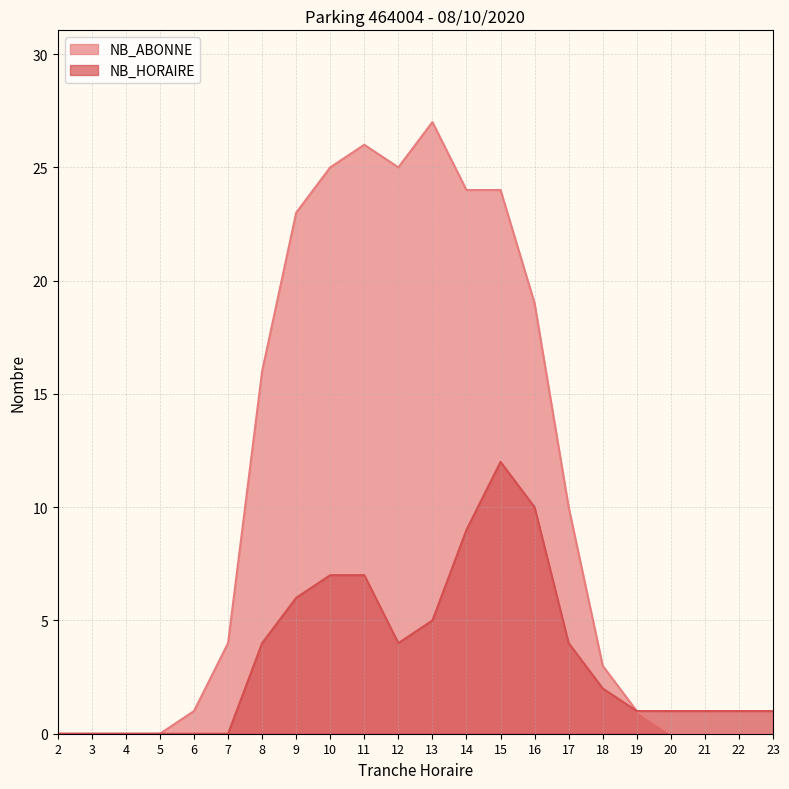

How many positive values does the NB_ABONNE series have?

14